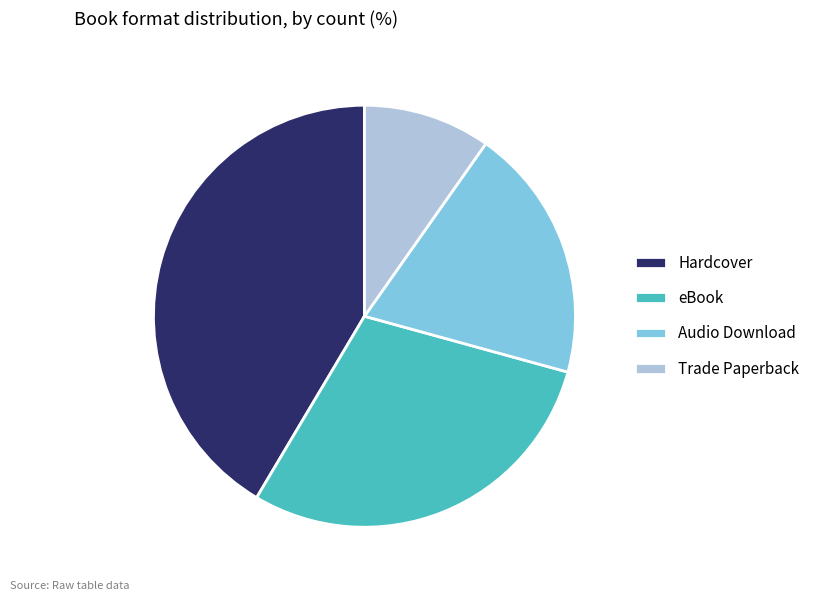

Do Hardcover and Audio Download together represent more than half of the pie?

Yes